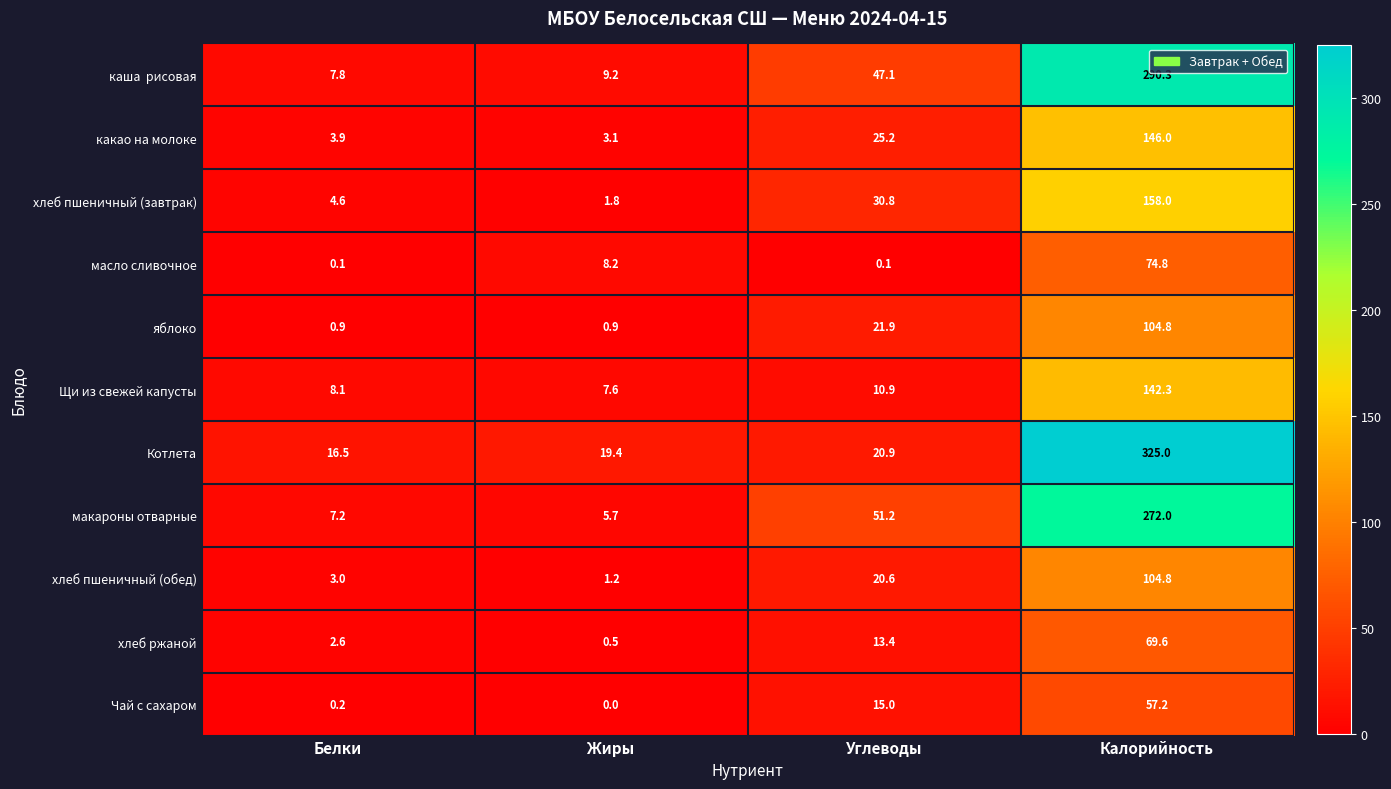

Which label corresponds to the smallest value in the chart?

Жиры